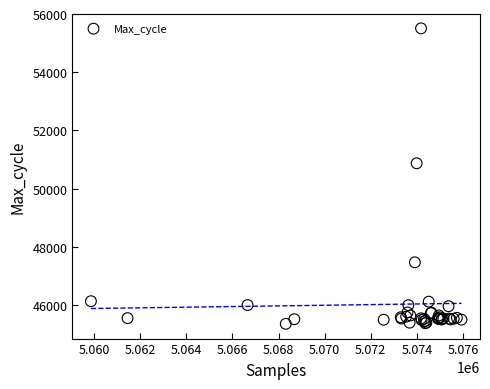

What Y value in the scatter plot is closest to 50432?

50871